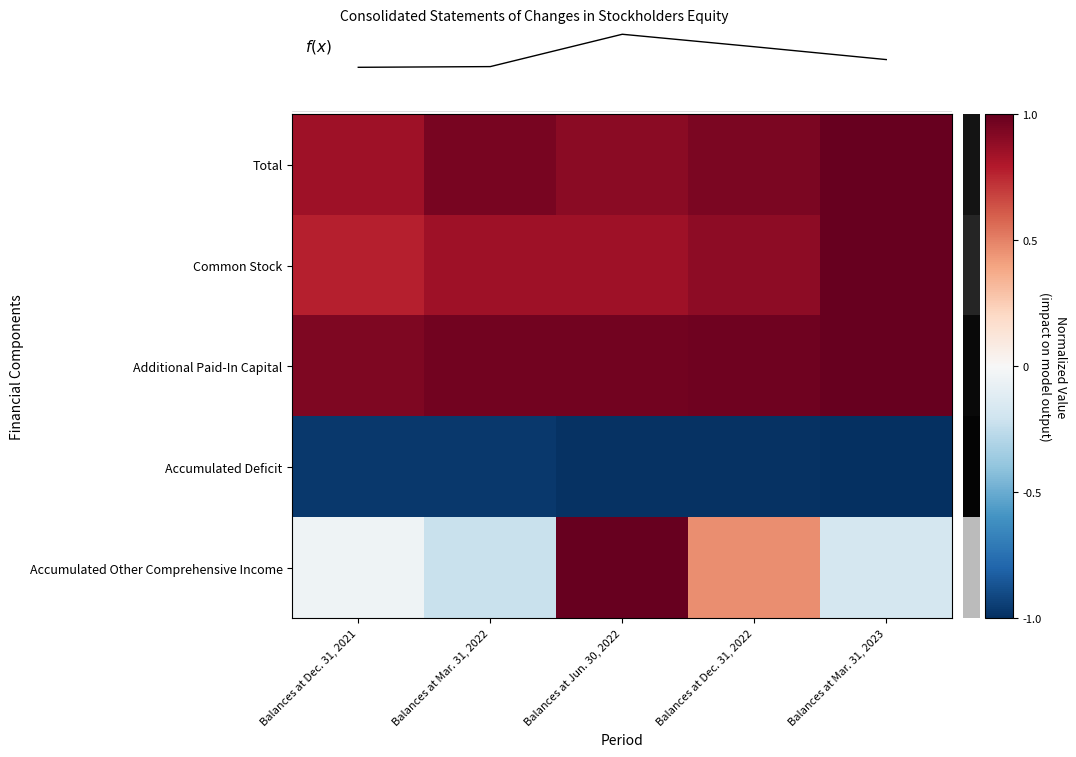

Which series has the widest spread of values?

Accumulated Other Comprehensive Income